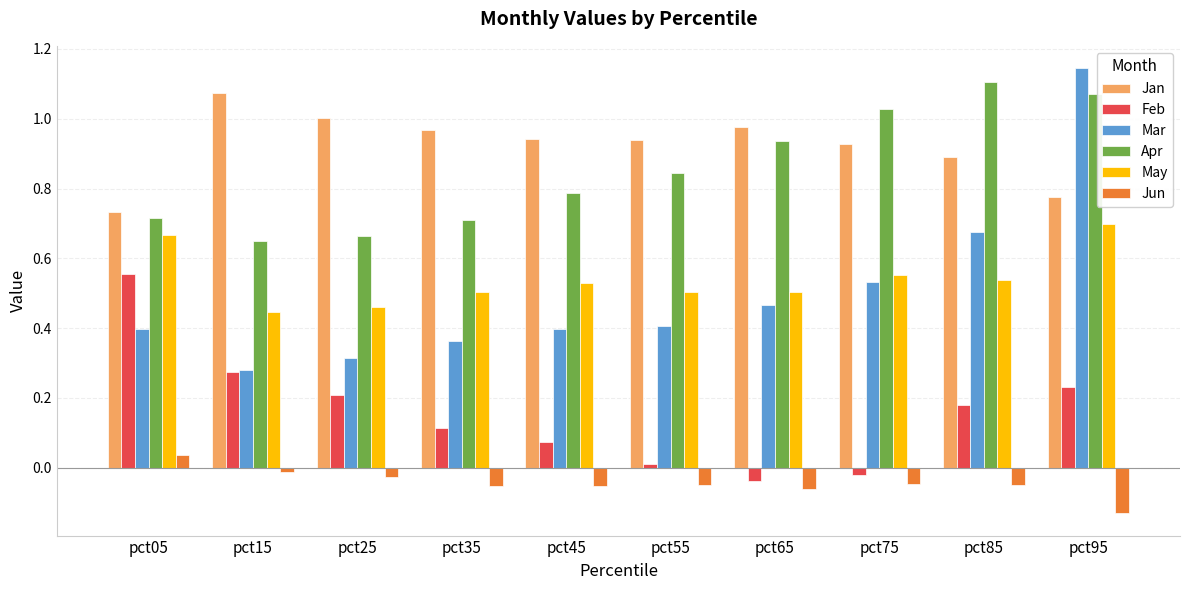

What is the total value across all series at pct15?

2.7